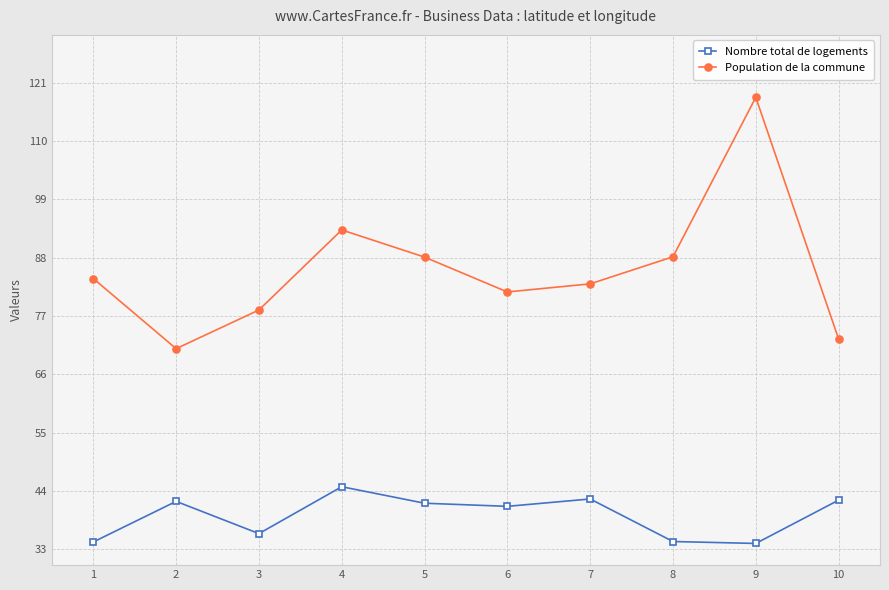

Rank the series by their maximum value, from highest to lowest.

Population de la commune, Nombre total de logements